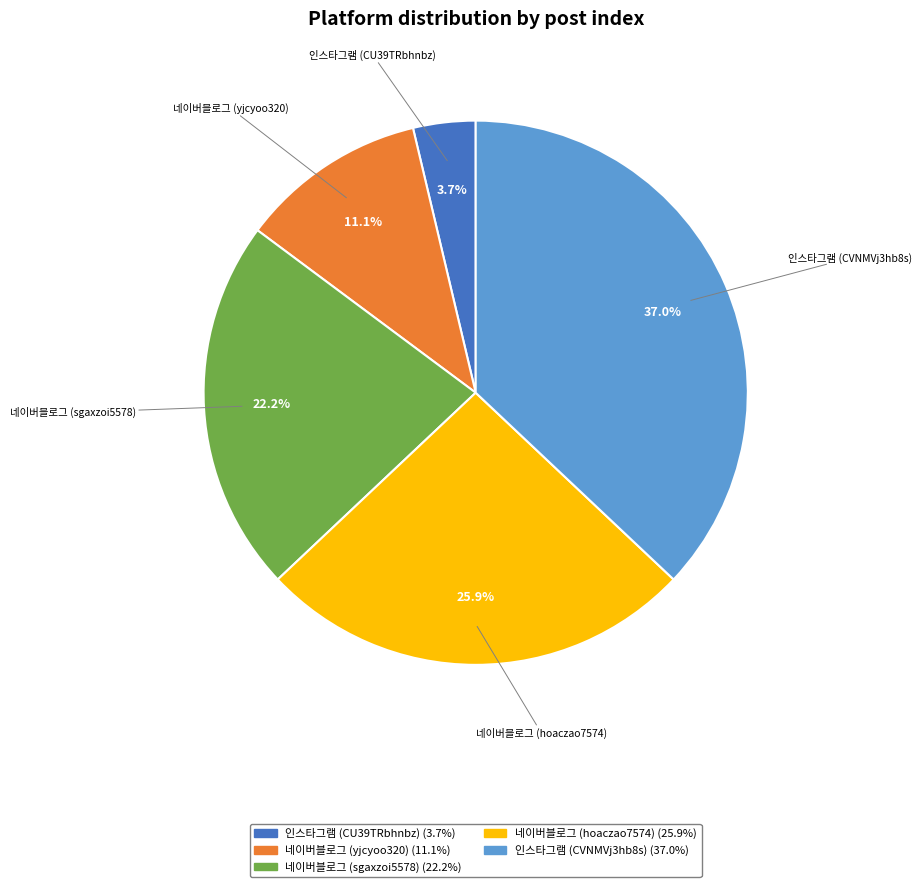

Combined, what portion of the pie is 네이버블로그 (sgaxzoi5578) and 인스타그램 (CU39TRbhnbz)?

25.9%